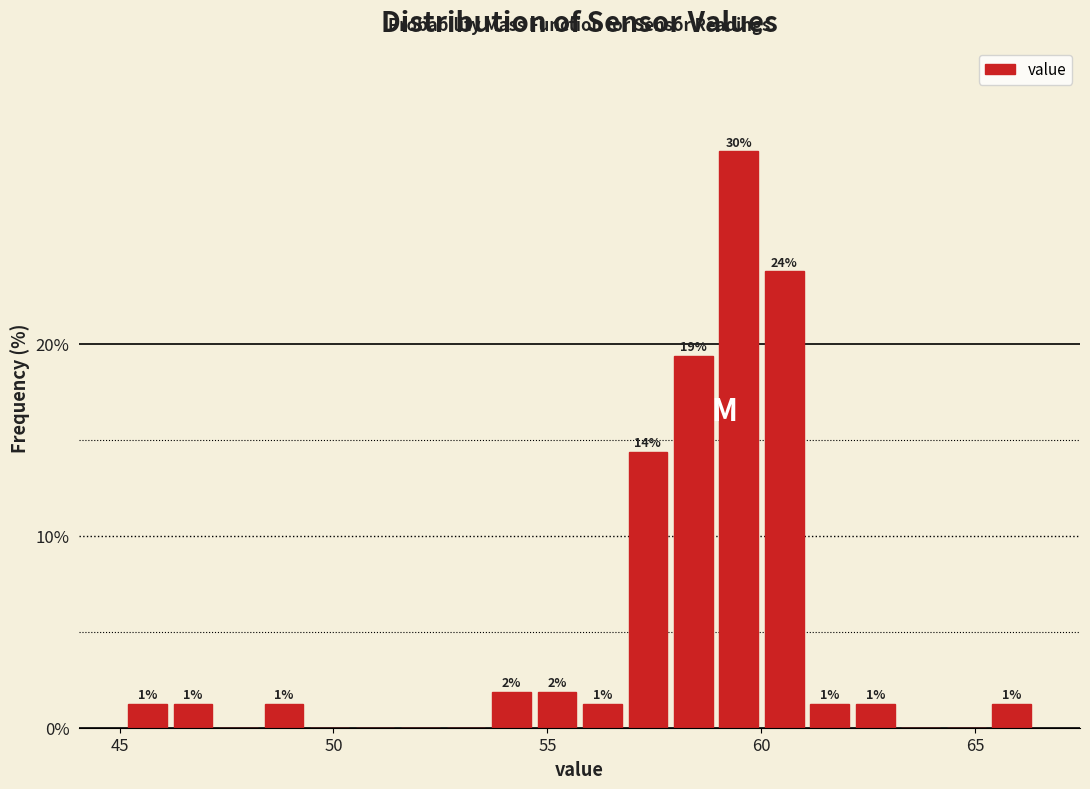

Read against the x-axis, roughly where is the centre of the tallest bar?

59.5